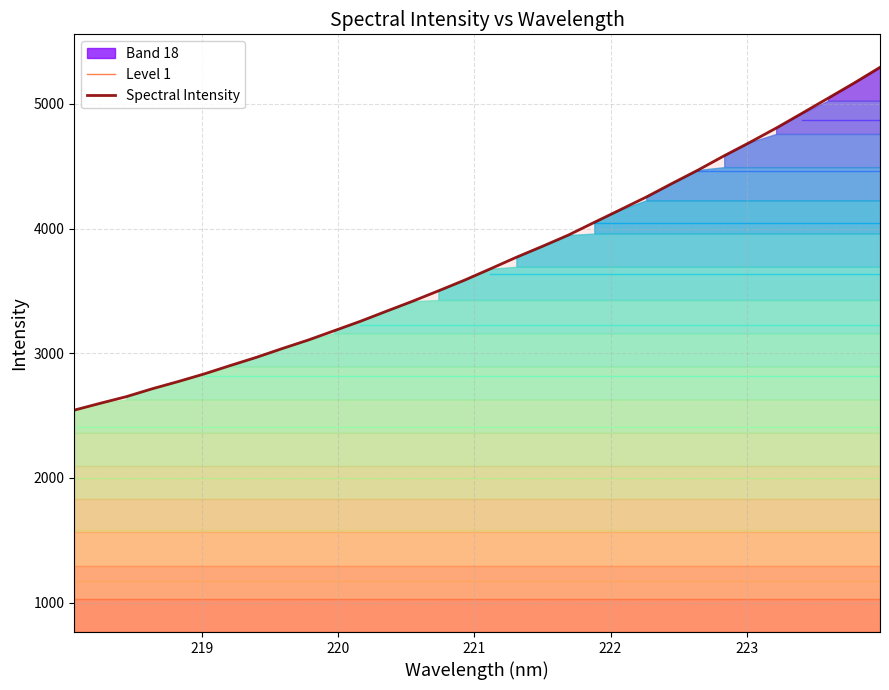

True or false: Level 1 and Spectral Intensity intersect in this chart.

False